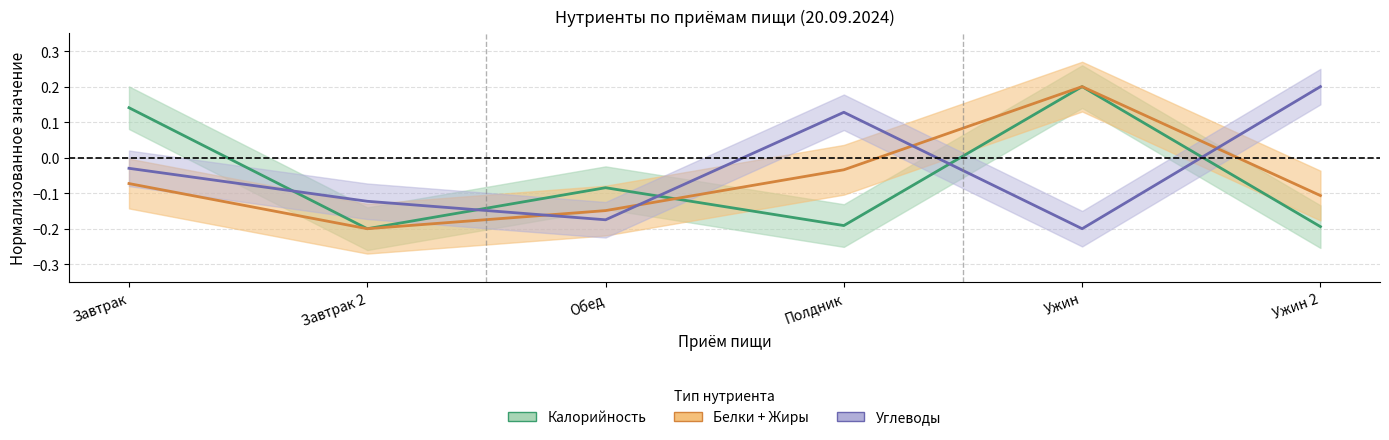

Which series changed the most between Завтрак 2 and Ужин 2?

Углеводы